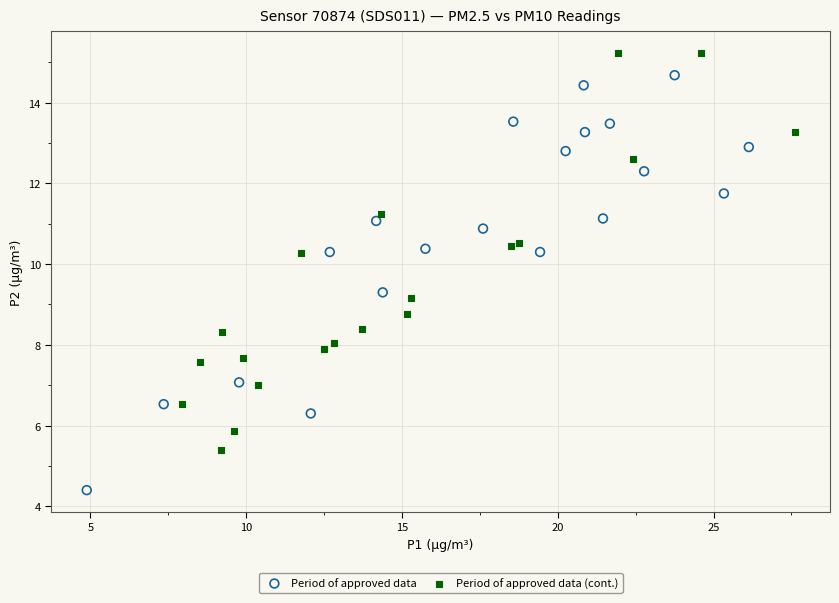

What are all the series names shown in the legend?

Period of approved data, Period of approved data (cont.)